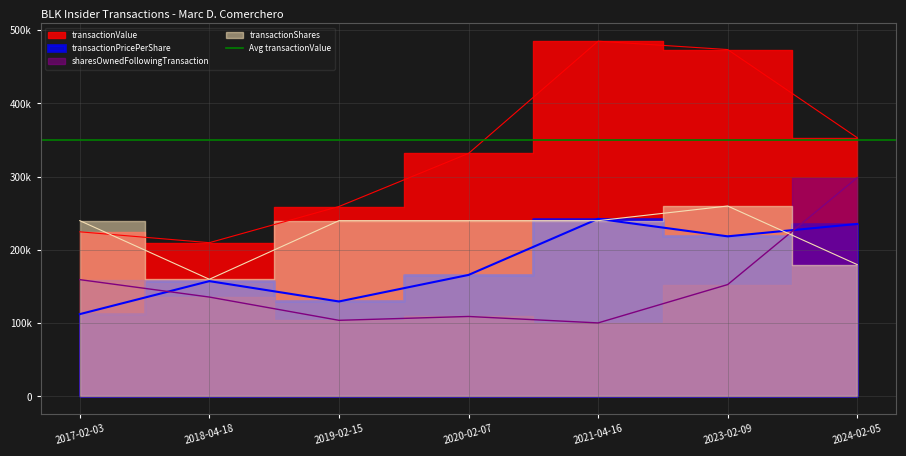

Rank the series by their average value, from highest to lowest.

transactionValue, transactionShares, transactionPricePerShare, sharesOwnedFollowingTransaction